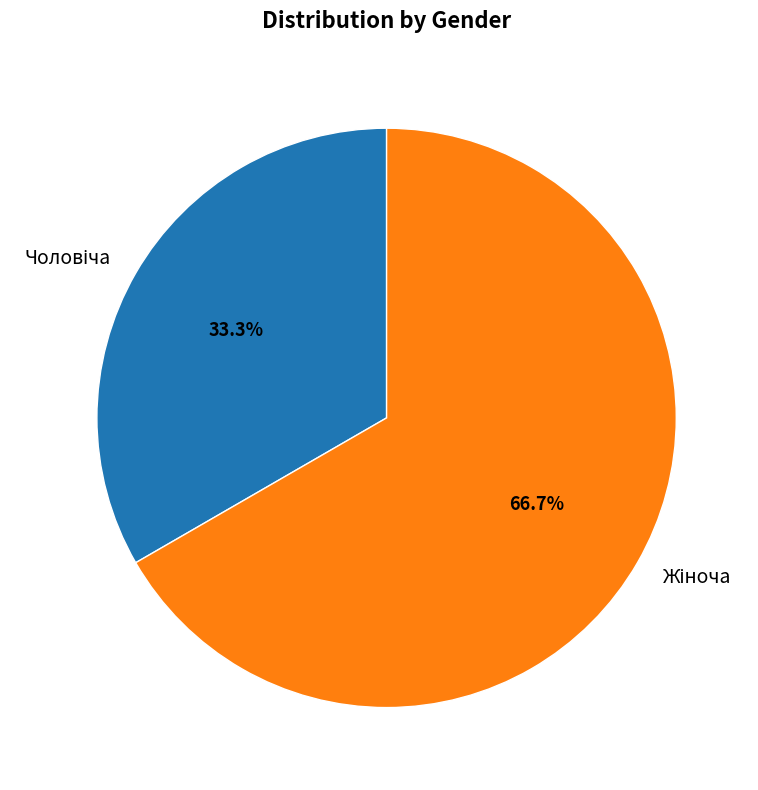

Is there any slice that represents more than half of the pie?

Yes